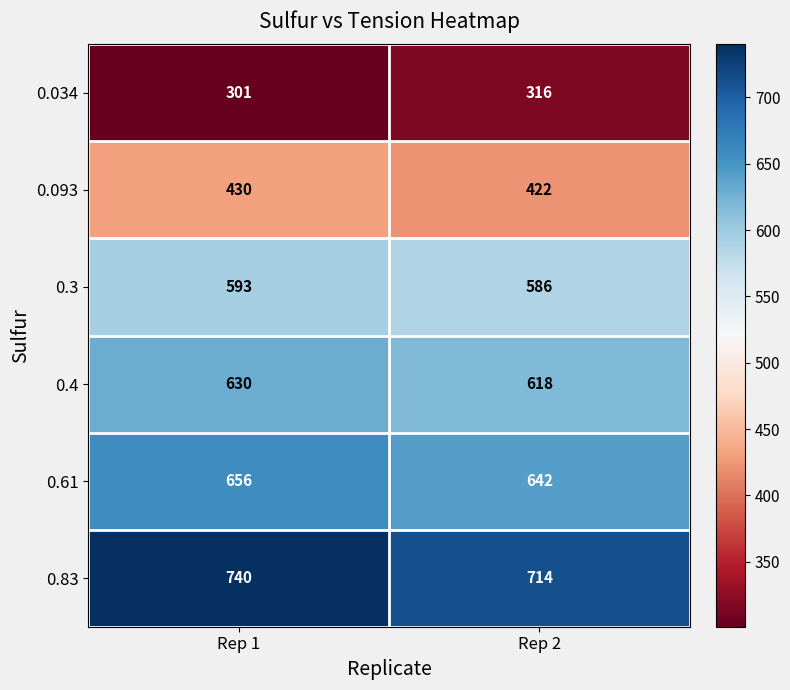

Between Rep 1 and Rep 2, which series saw the biggest shift?

0.83